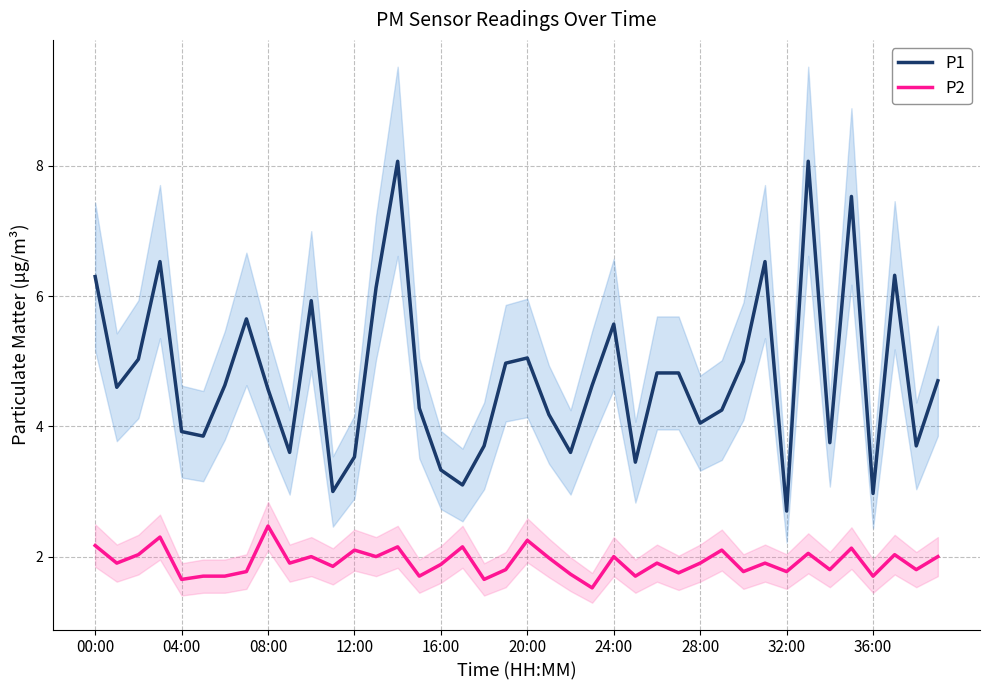

The P2 series shows 3.5 at 35. True or false?

False